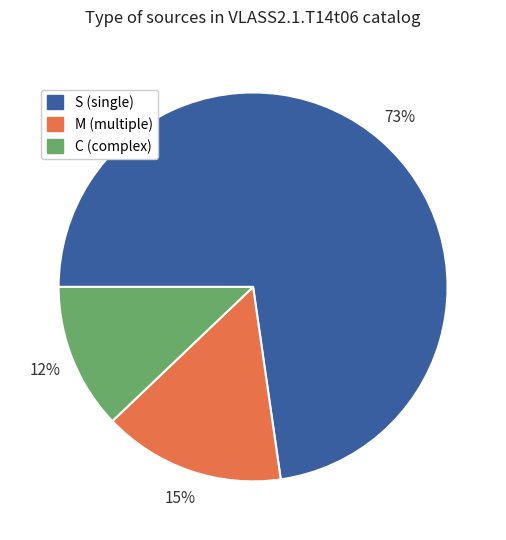

Is there a majority slice in this chart?

Yes